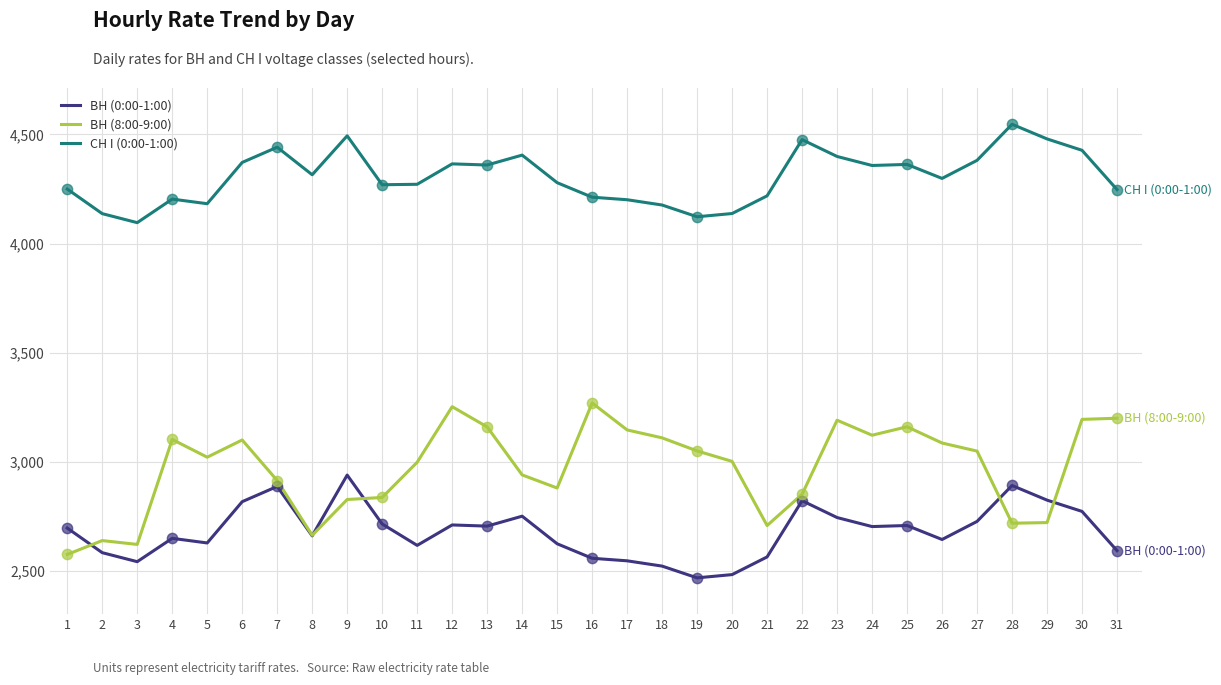

Is the value of ВН (8:00-9:00) at 15 greater than the value of СН I (0:00-1:00) at 16?

No